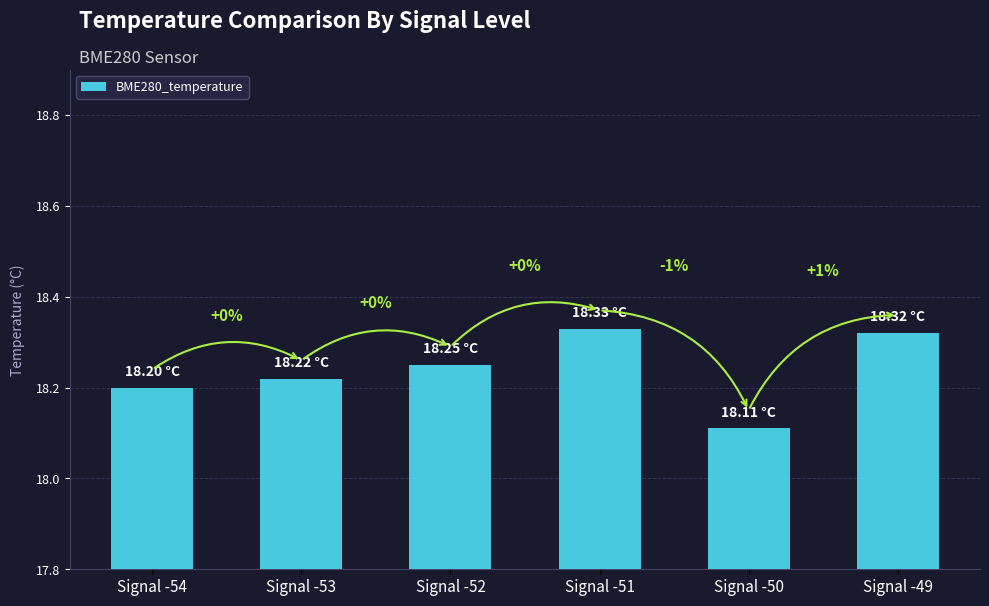

What is the difference between the maximum and second lowest values?

0.1